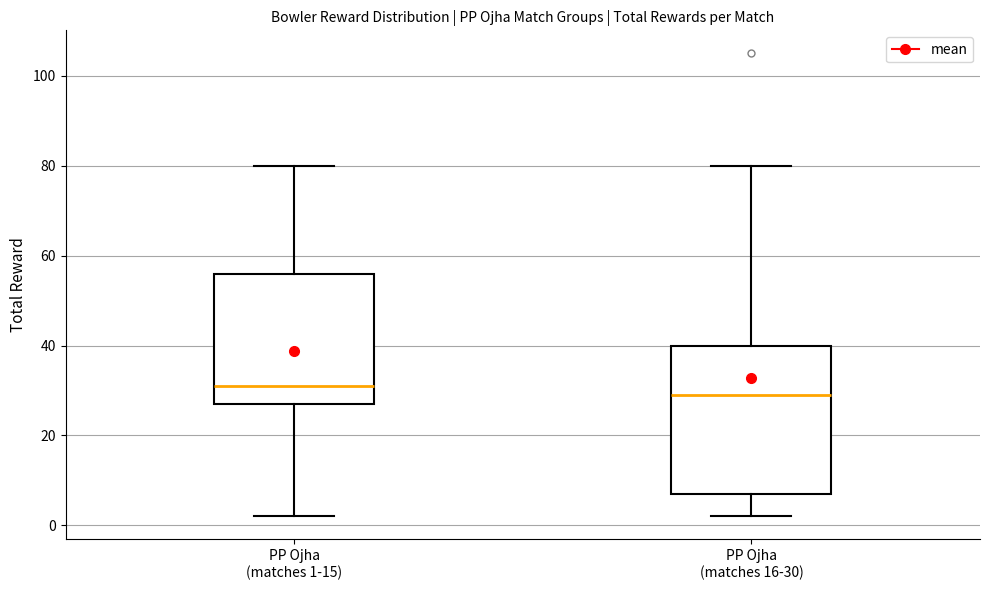

Where does the median line of the box for PP Ojha (matches 1-15) sit on the y-axis? The values are not printed on the chart, so give them approximately, as read against the axis.

32